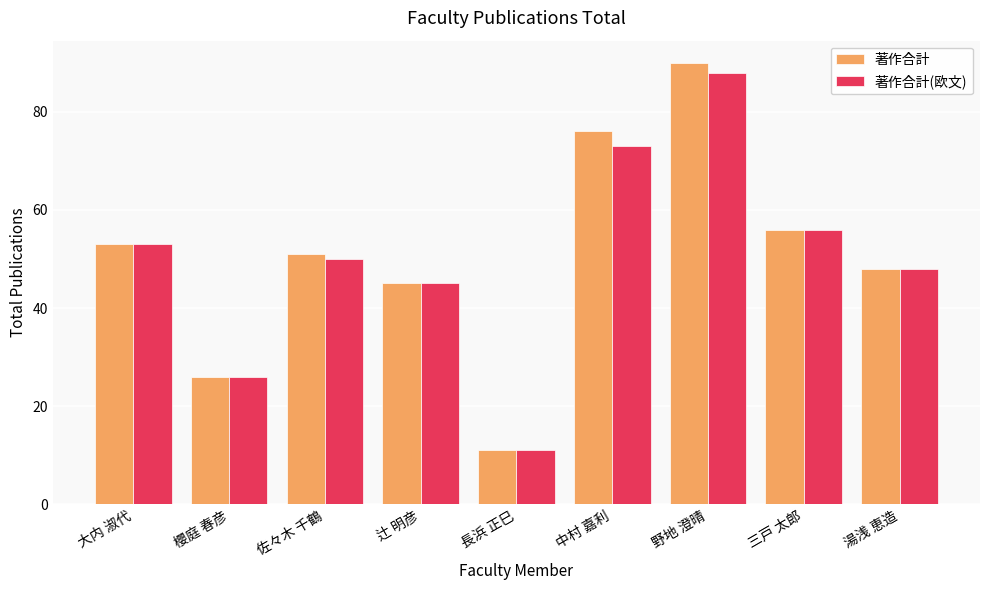

How many series are shown in this chart?

2